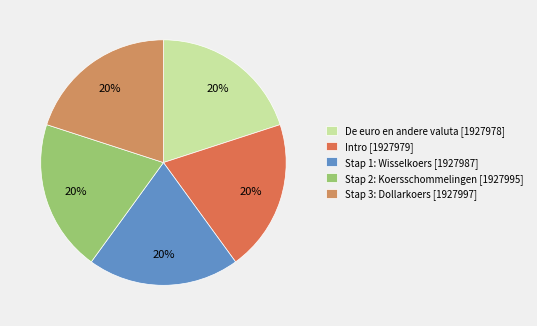

To the nearest percent, what is the average slice percentage?

20%